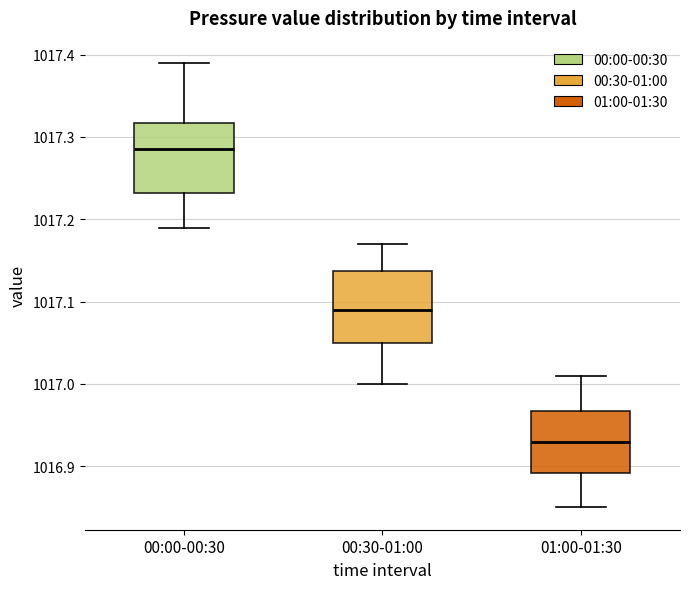

Reading left to right, read every box against the y-axis: the position of its median line, the range the box covers, and the ends of its whiskers. The values are not printed on the chart, so give them approximately, as read against the axis.

00:00-00:30: median 1017.29, box 1017.23 to 1017.32, whiskers 1017.19 to 1017.39
00:30-01:00: median 1017.09, box 1017.05 to 1017.14, whiskers 1017.00 to 1017.17
01:00-01:30: median 1016.93, box 1016.89 to 1016.97, whiskers 1016.85 to 1017.01